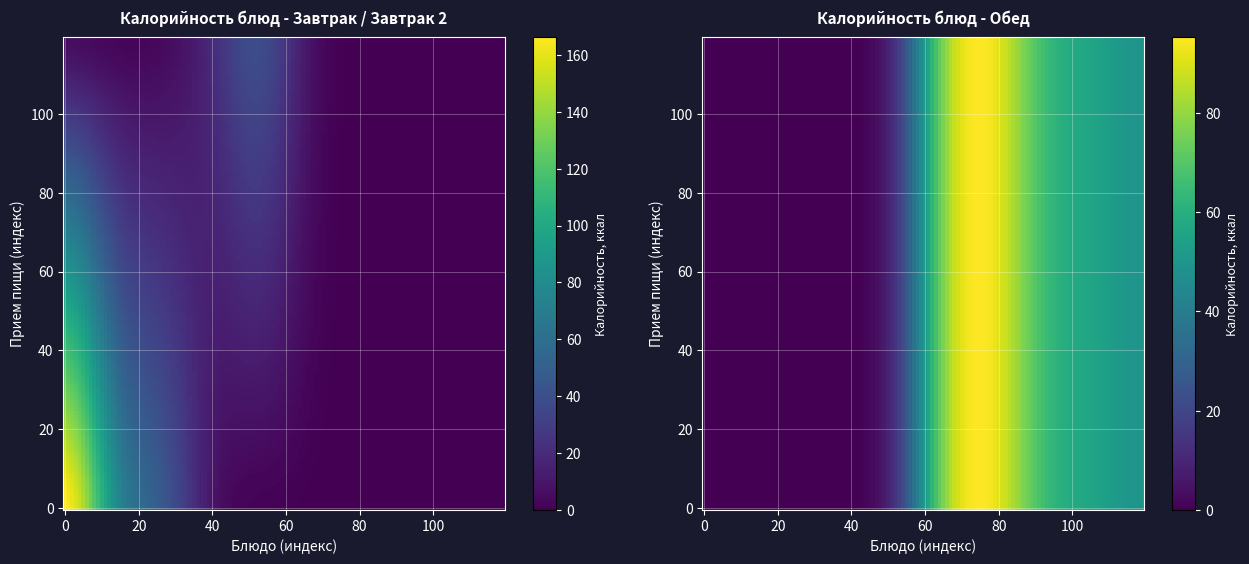

Rank the series by their maximum value, from lowest to highest.

Завтрак 2, Обед, Завтрак